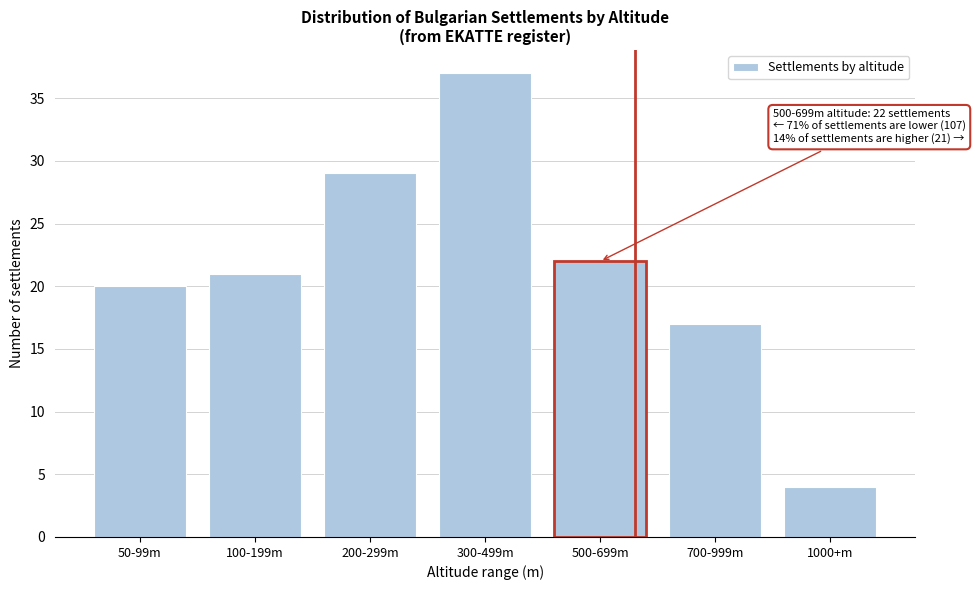

Reading left to right, extract all data points from this chart.

50-99m=20	100-199m=21	200-299m=29	300-499m=37	500-699m=22	700-999m=17	1000+m=4